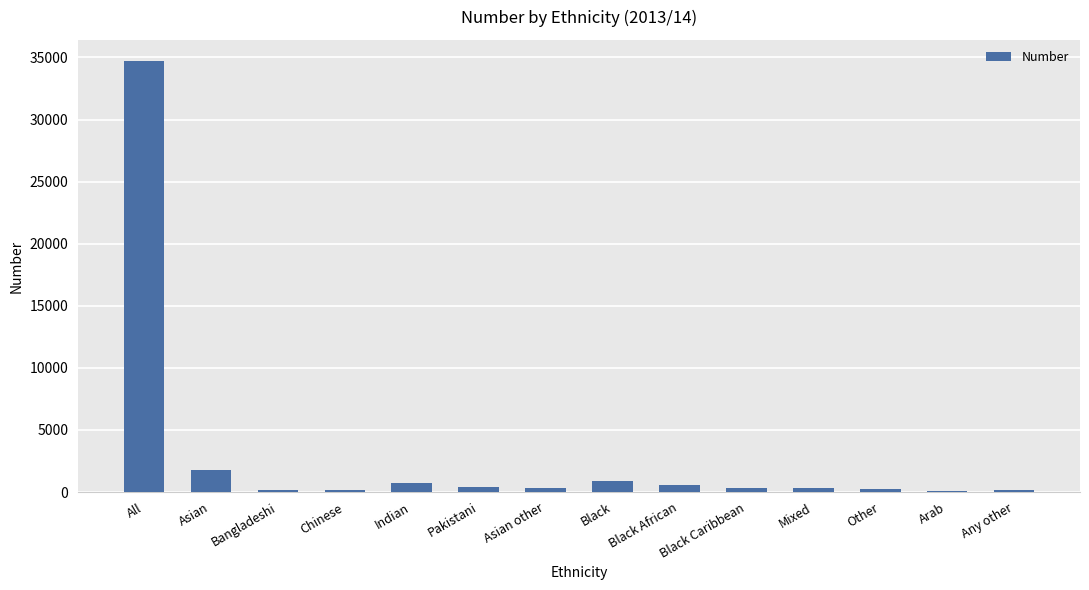

The value at Pakistani is 388. True or false?

True